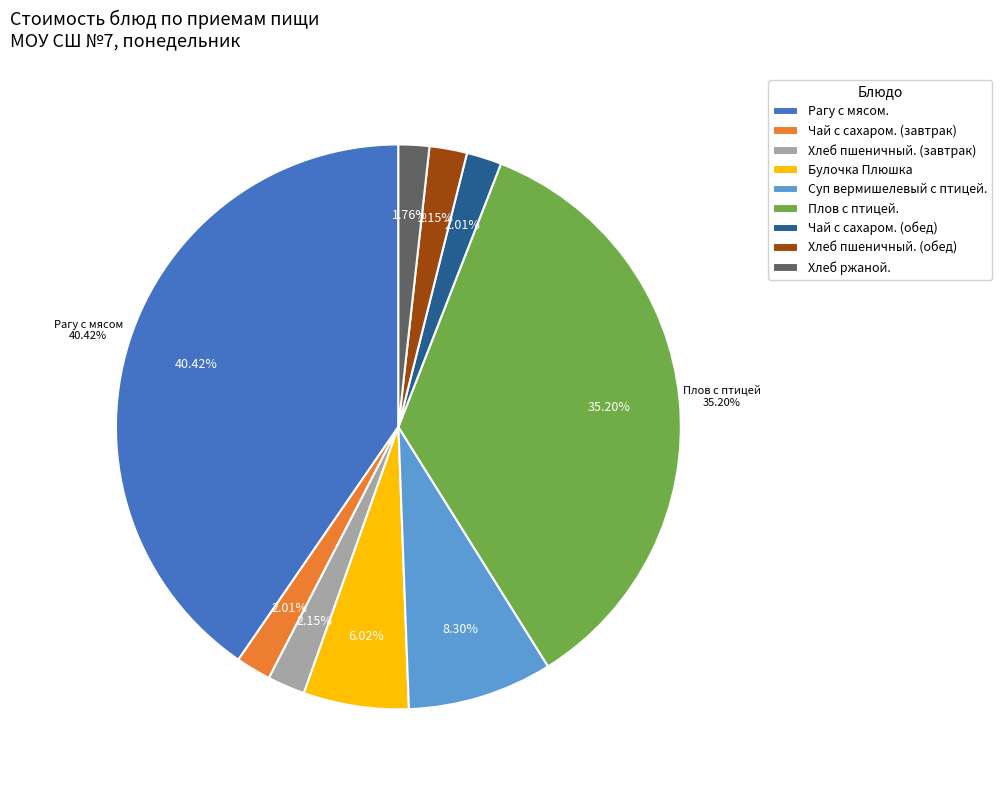

What is the largest slice in the pie chart?

Рагу с мясом.